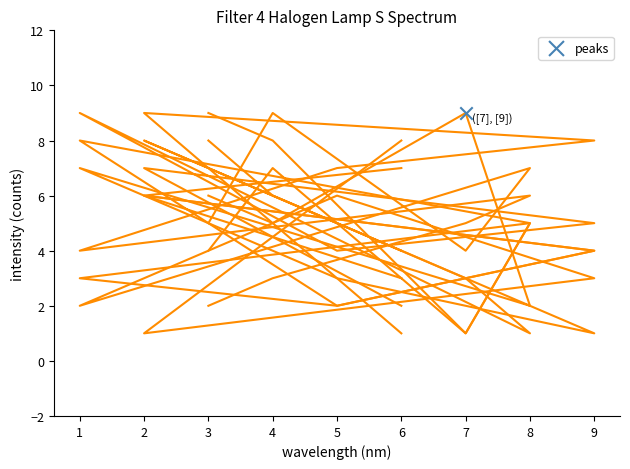

What is the total value across all series at 1?

33